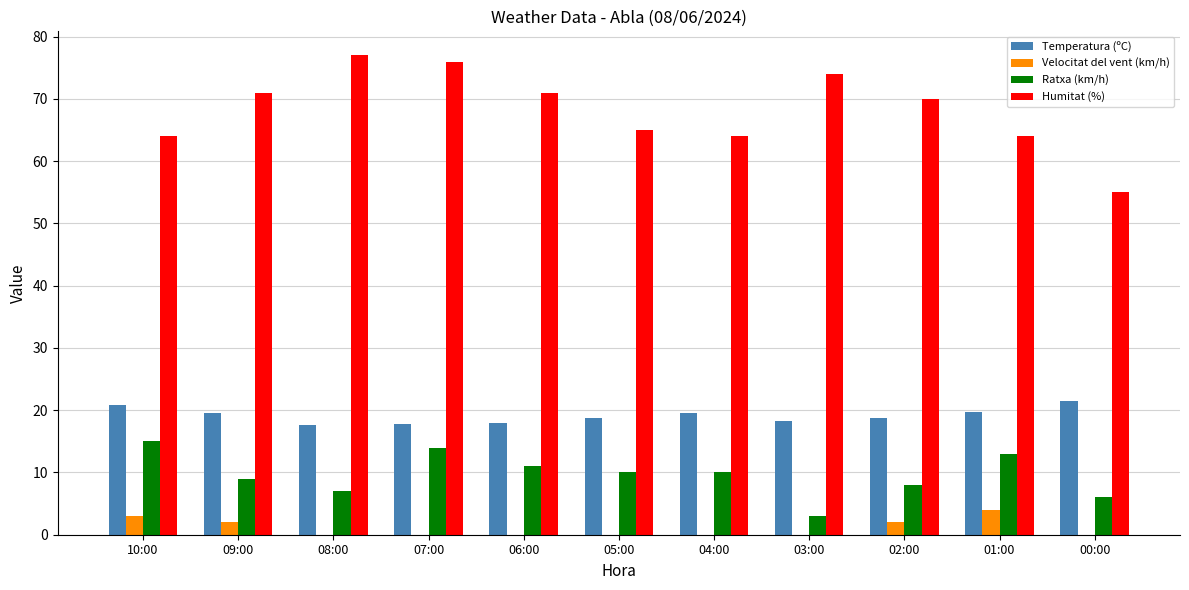

What is the maximum value for Velocitat del vent (km/h)?

4.0